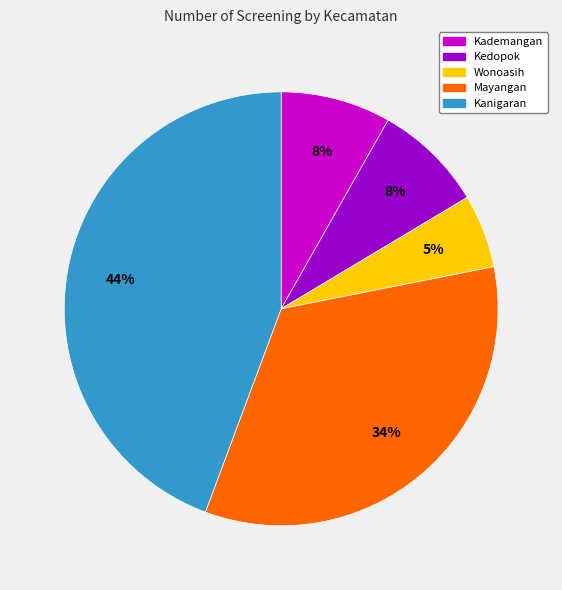

How many segments does this pie chart have?

5